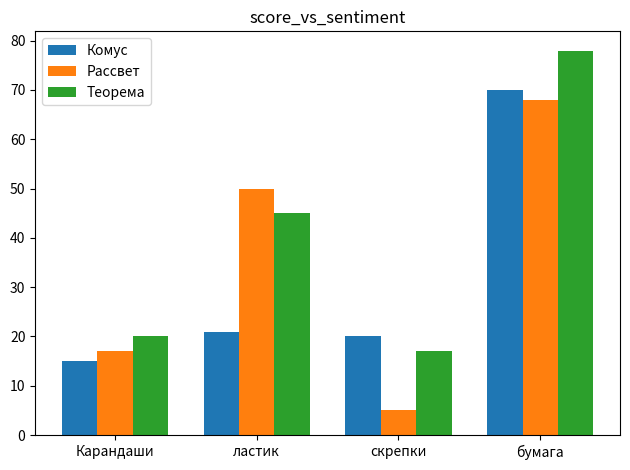

Is it true that Рассвет equals 87 at ластик?

False